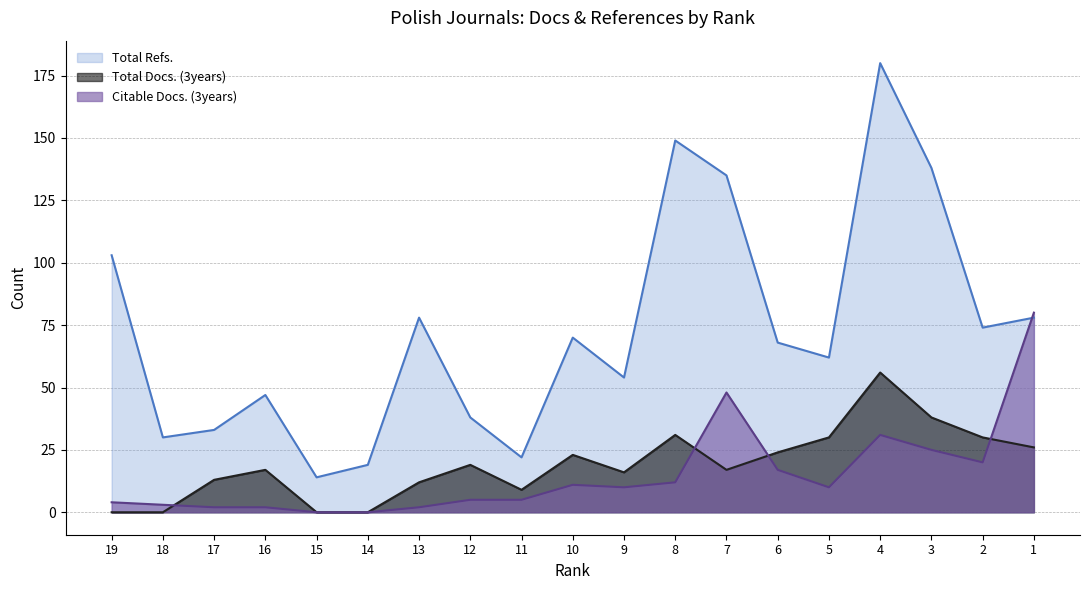

What is the sum of the Total Docs. (3years) values at 12 and 14?

19